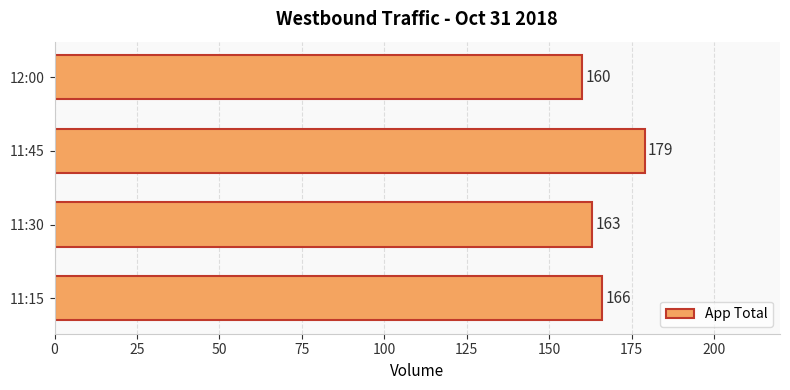

Are the bars grouped side by side (vs. stacked)?

No